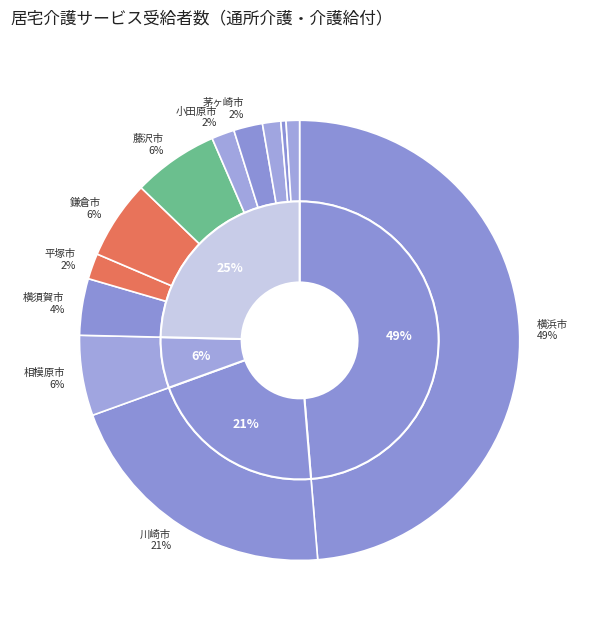

To the nearest percent, what is the combined percentage of 相模原市 and 逗子市?

7%